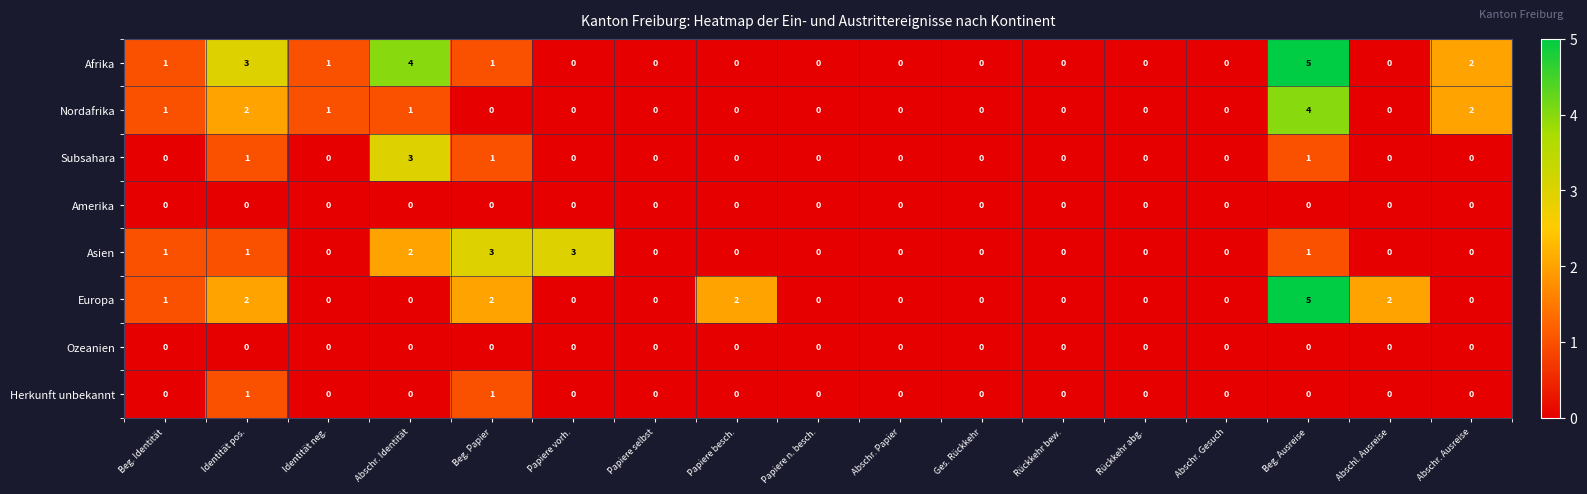

What is the spread (max minus min) of values at Beg. Ausreise?

5